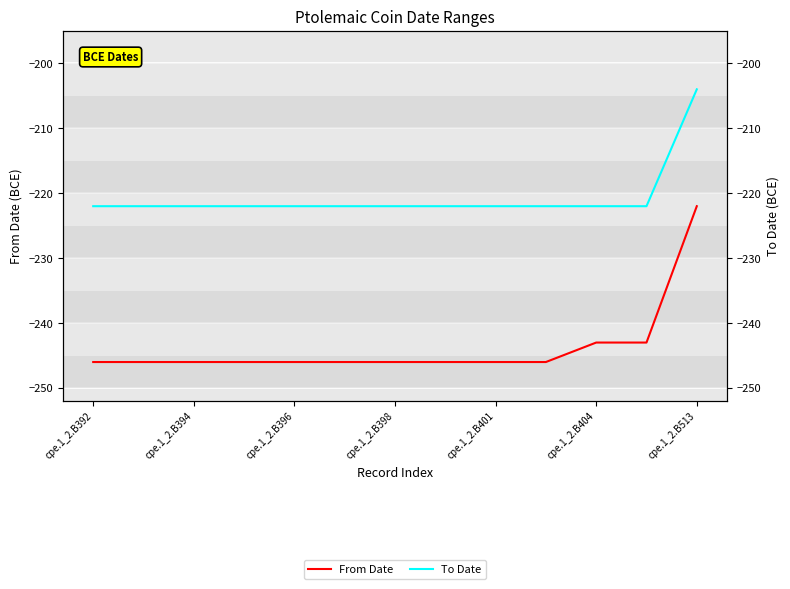

Is the value of To Date at 7 greater than the value of From Date at cpe.1_2.B396?

Yes